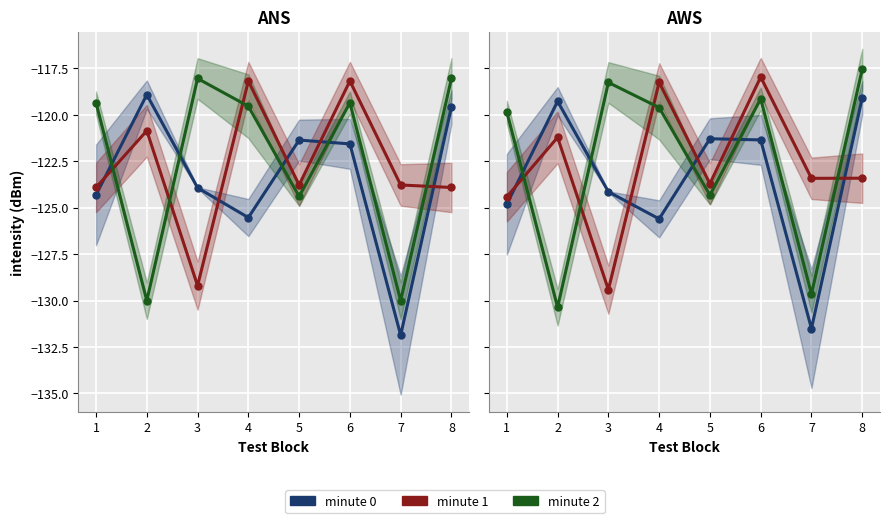

How many times do minute 1 and minute 0 cross each other?

5